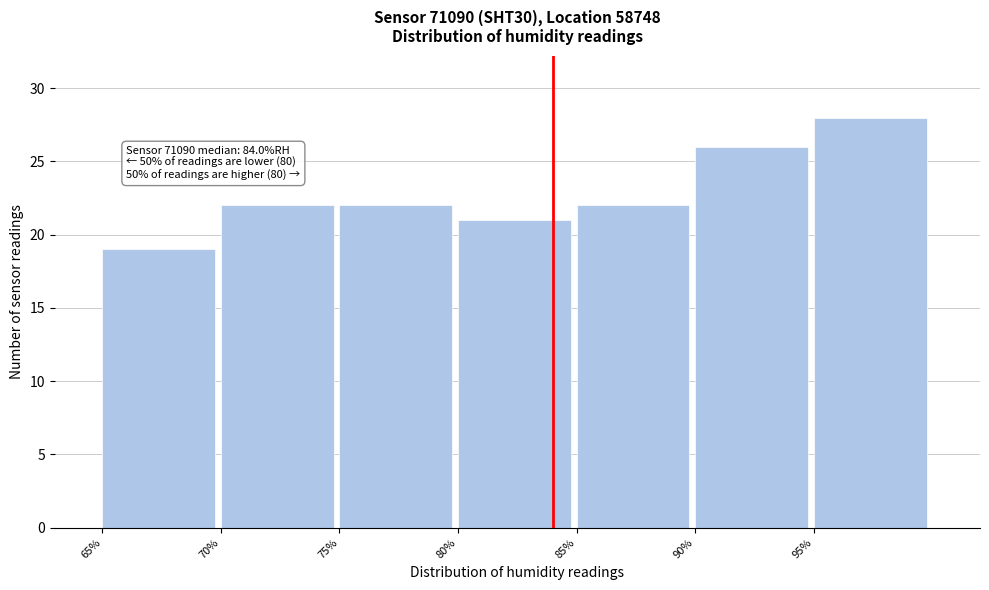

Which range on the x-axis has the tallest bar?

95 to 100